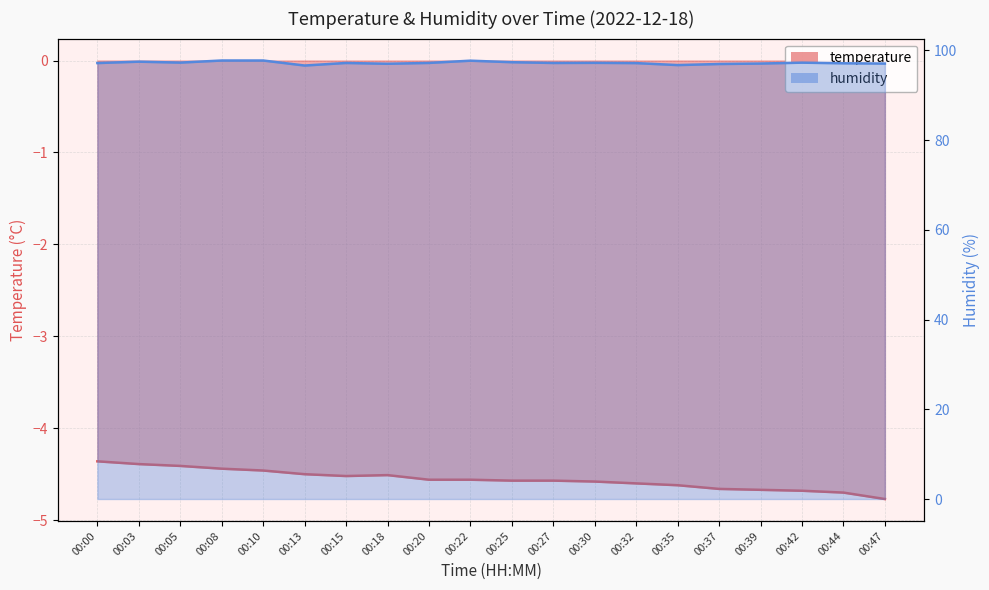

True or false: temperature and humidity cross at least once.

False